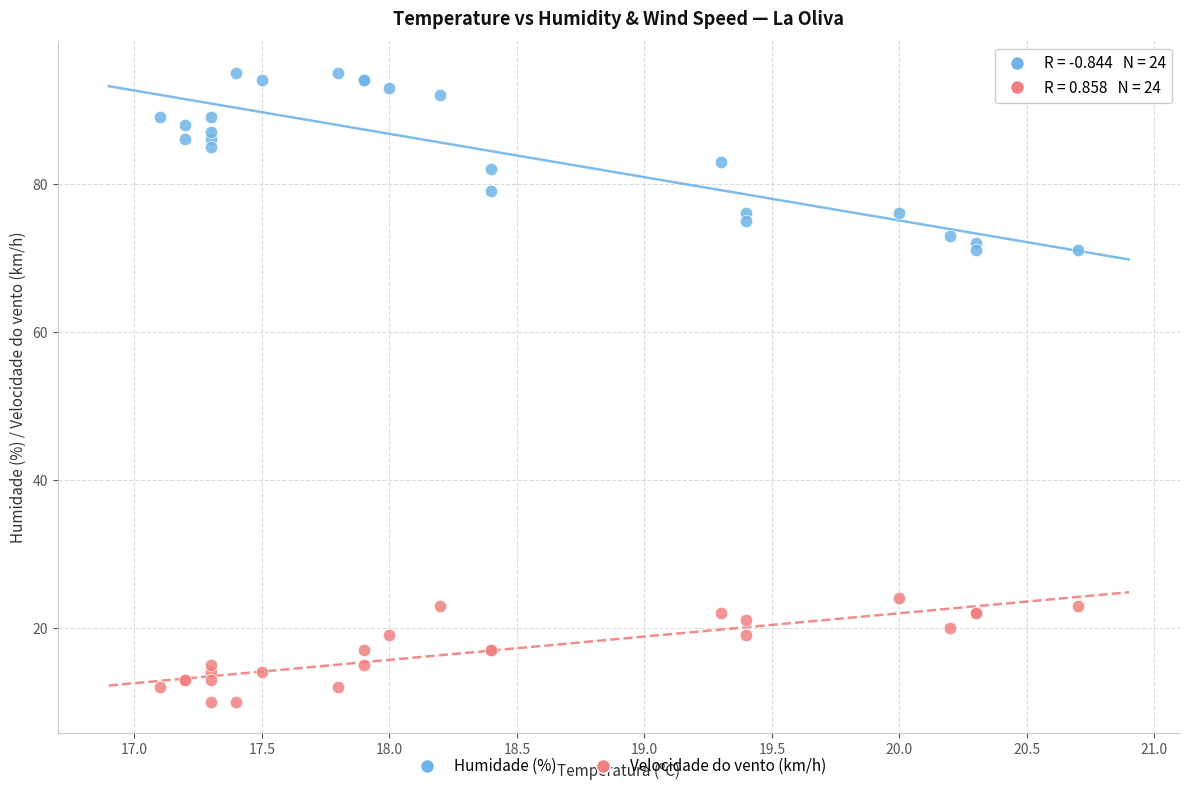

Which series reaches the maximum Y coordinate?

Humidade (%)